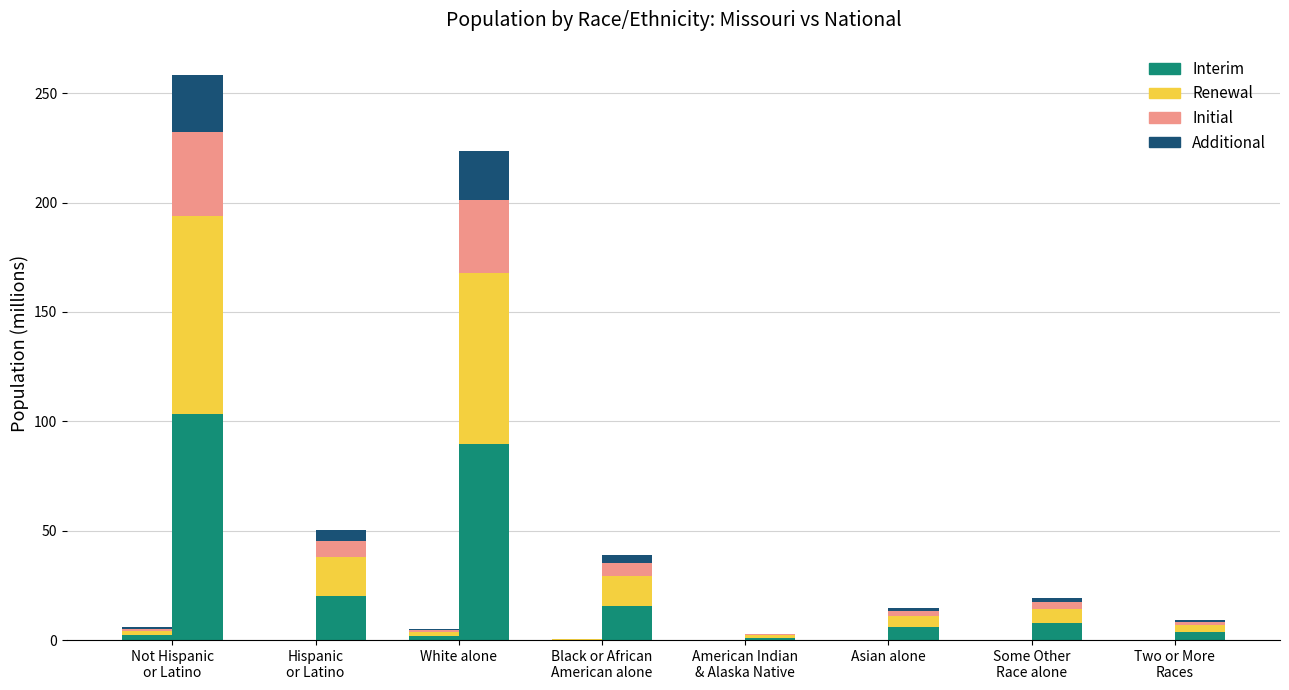

How many bars are there in each group?

4